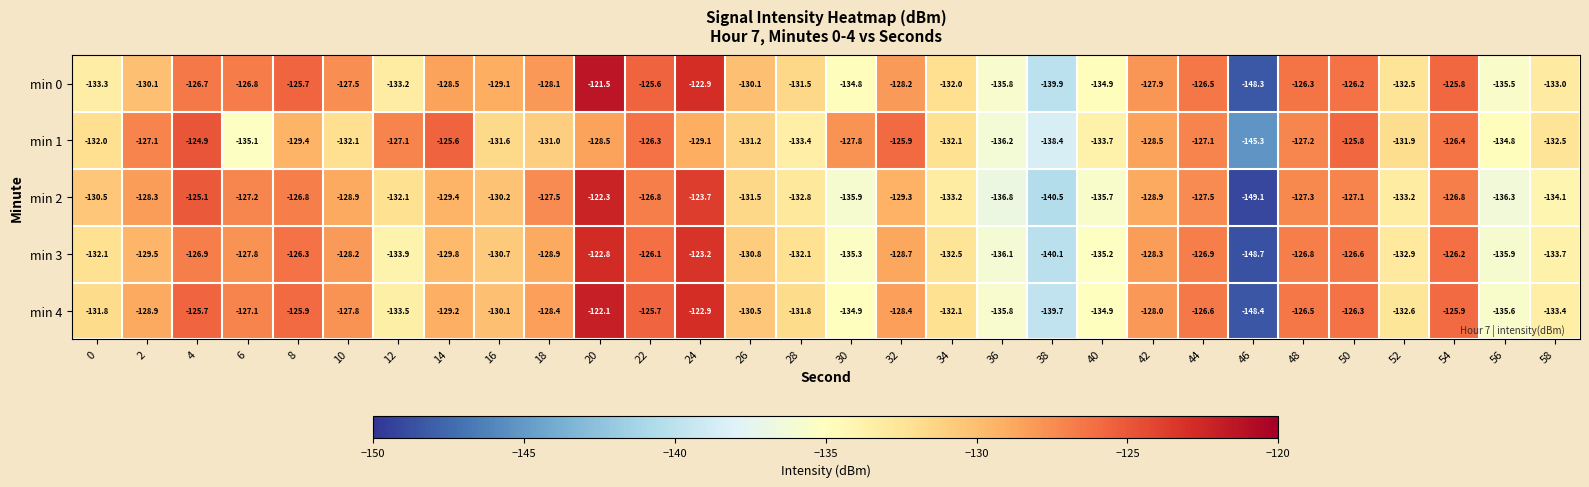

How many data points in min 2 are less than -129?

16